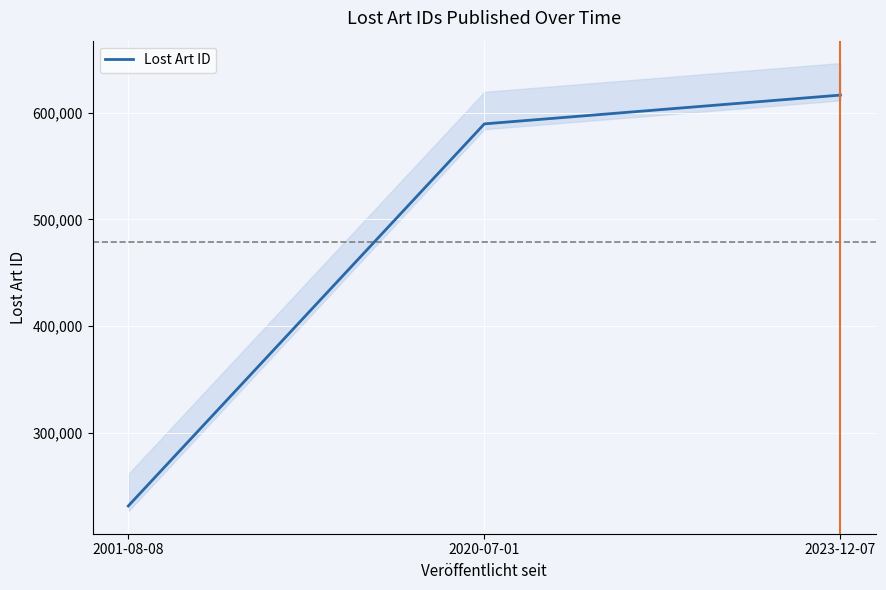

Reading left to right, what are all the values shown in this chart?

231419.5	589570.5	616565.0